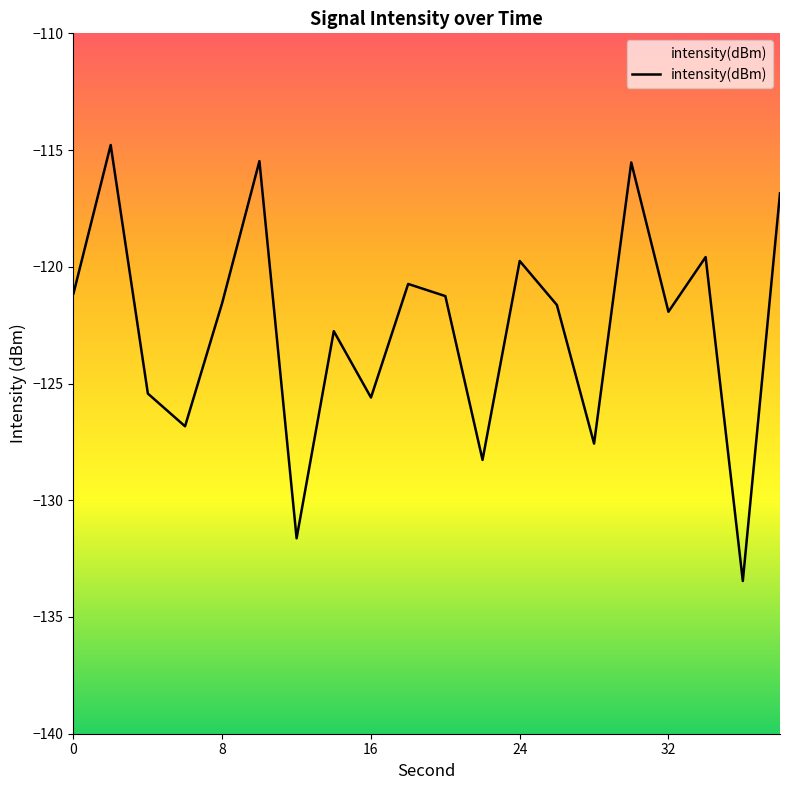

True or false: the data shows -200.3 at 16.

False